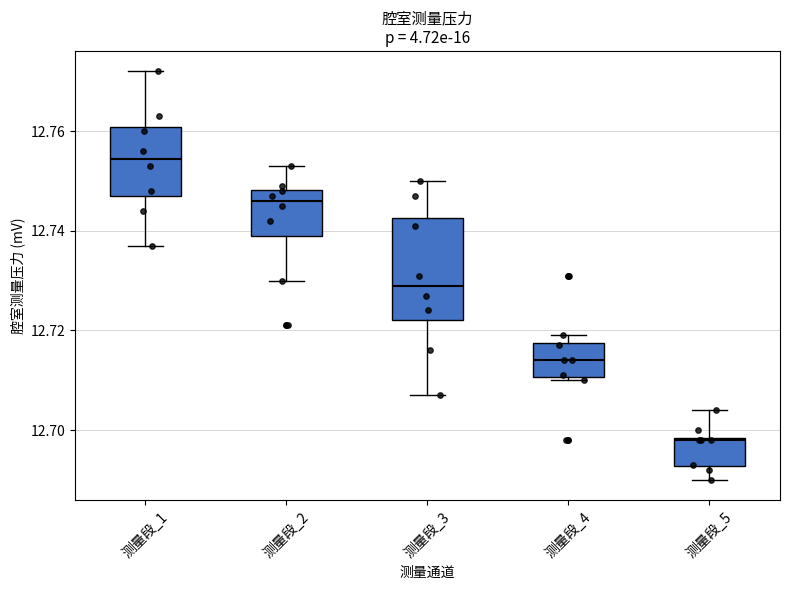

Where is the upper edge of the box for 测量段_1 on the y-axis? The values are not printed on the chart, so give them approximately, as read against the axis.

12.760